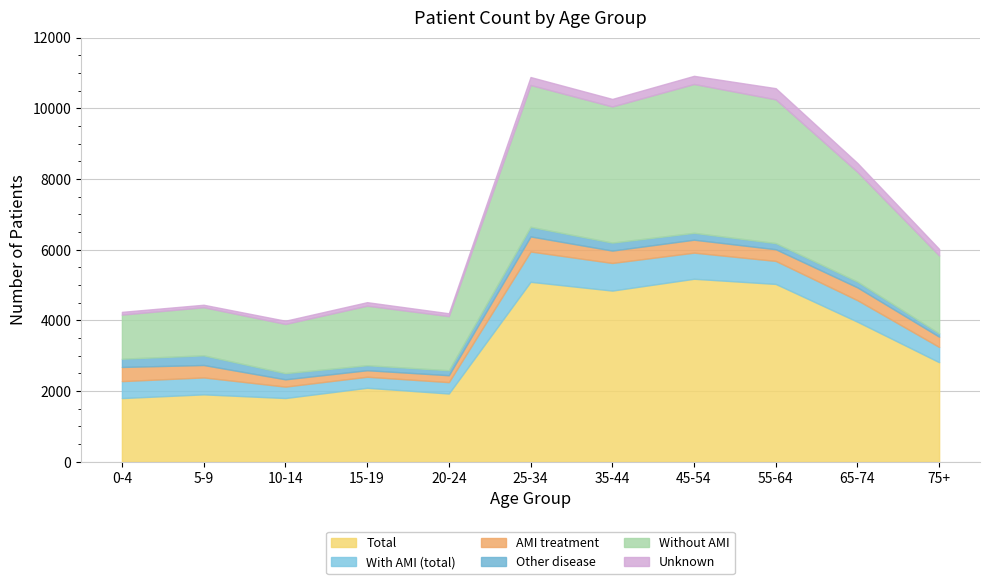

True or false: With AMI (total) has a value of 395 at 45-54.

False